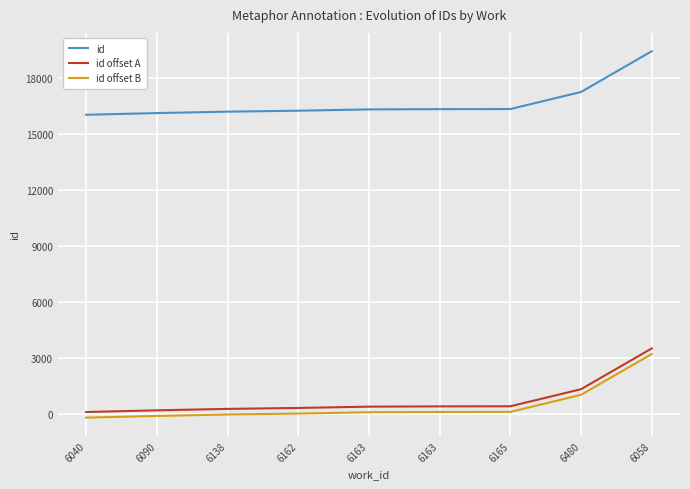

What is the difference between the maximum and second lowest values in the id offset B series?

3310